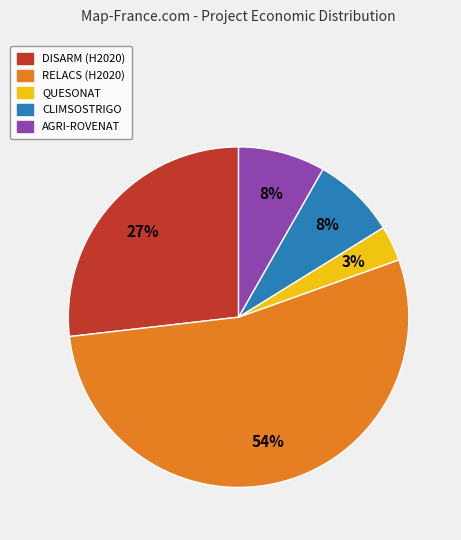

Which category has the biggest portion of the pie?

RELACS (H2020)